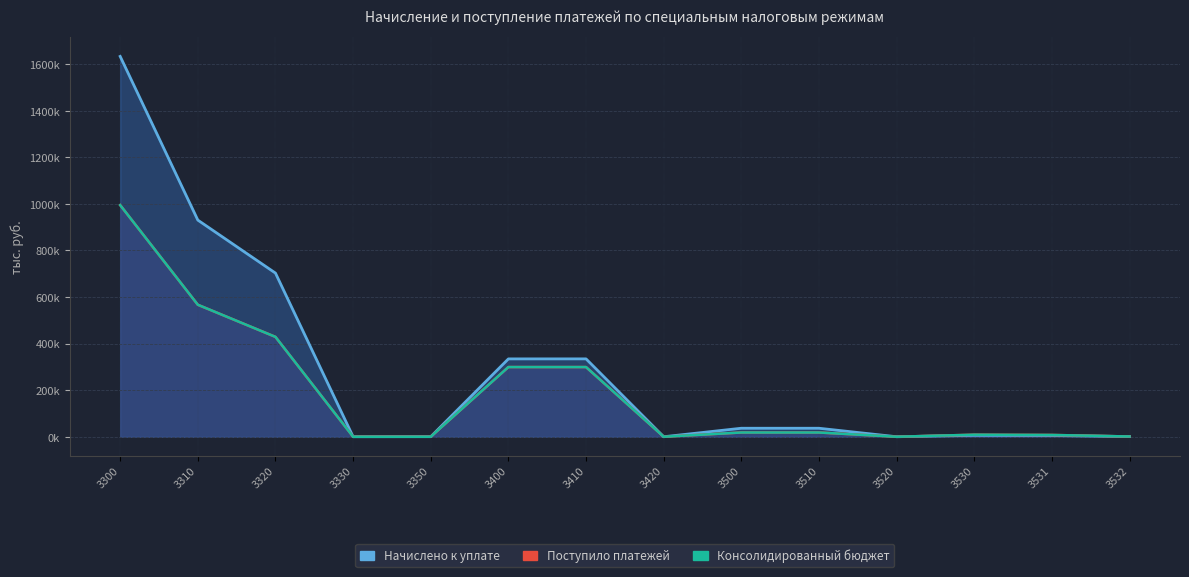

How many categories are shown in the chart?

14